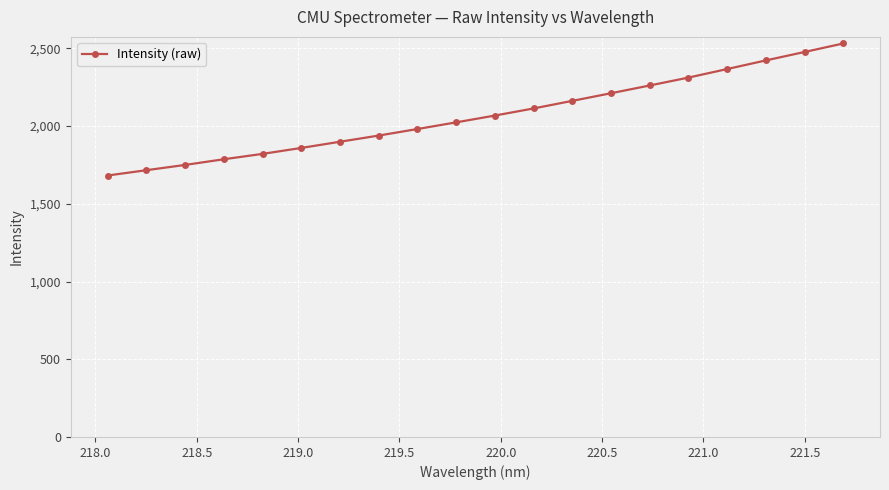

What is the smallest value displayed?

1682.0